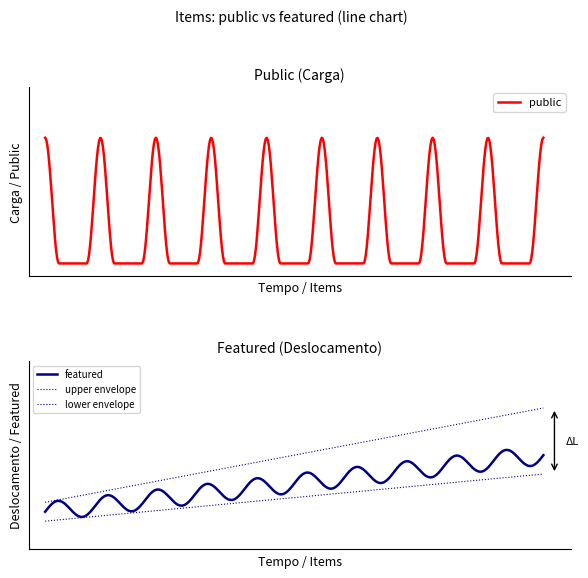

How many categories are shown in the chart?

10